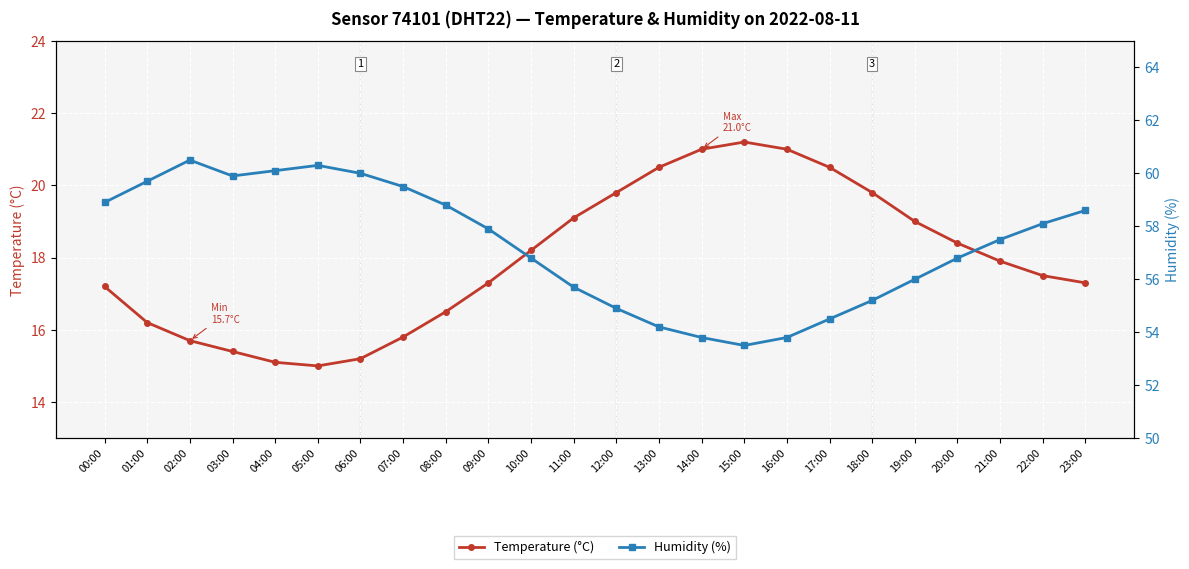

True or false: Humidity (%) has a value of 58.6 at 23:00.

True